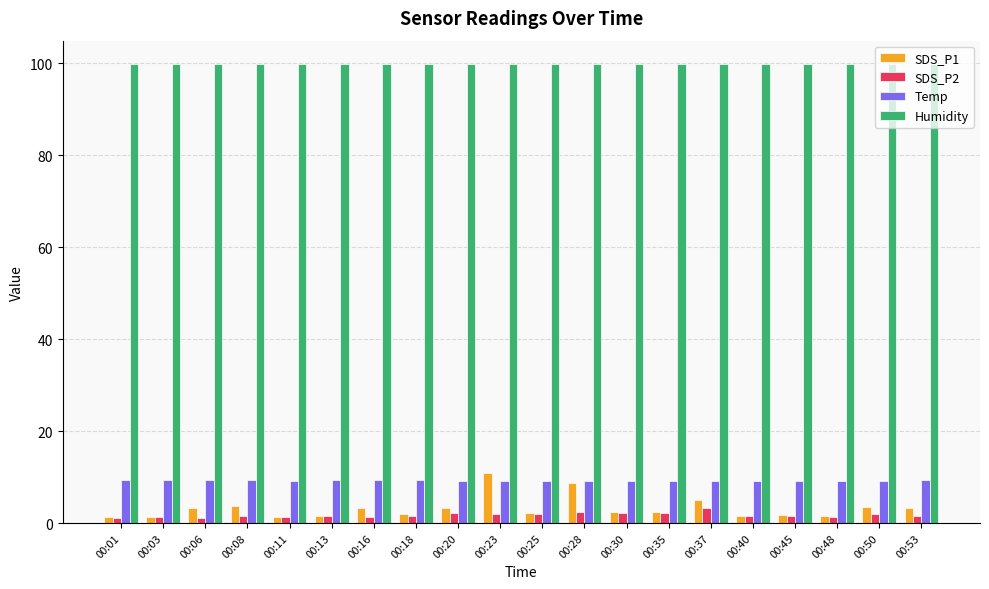

What is the difference between the highest and lowest values at 00:06?

98.7